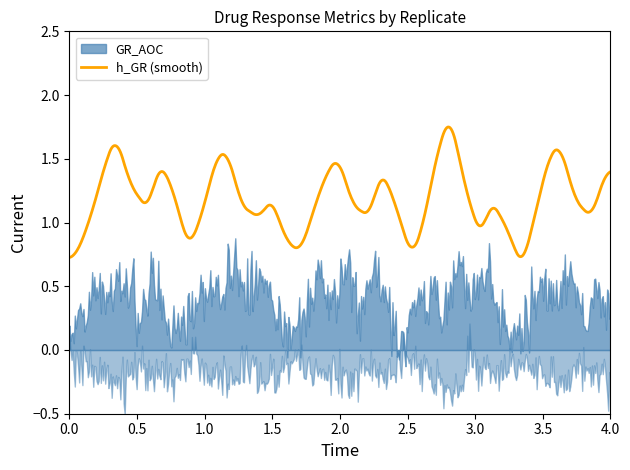

The GR_AOC series shows 0.1 at 16. True or false?

False